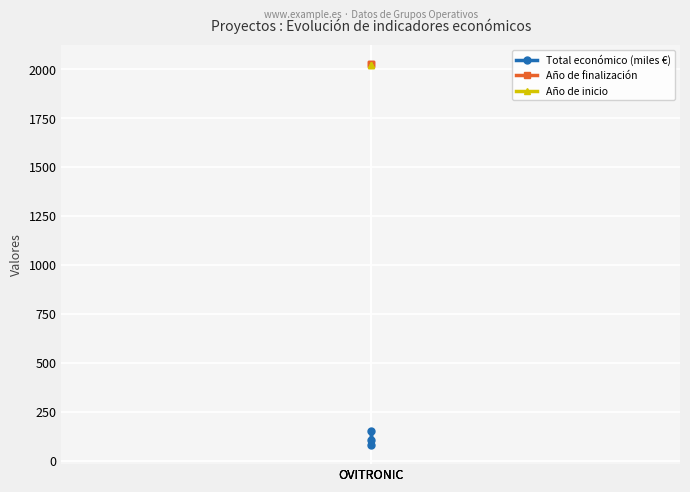

What is the minimum value shown in the chart?

80.5